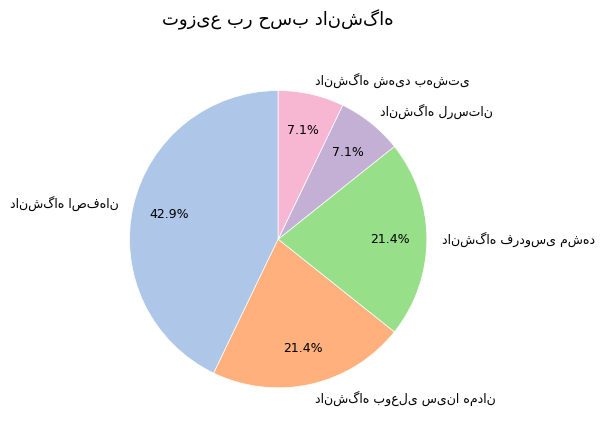

What percentage is NOT represented by دانشگاه شهید بهشتی?

92.9%